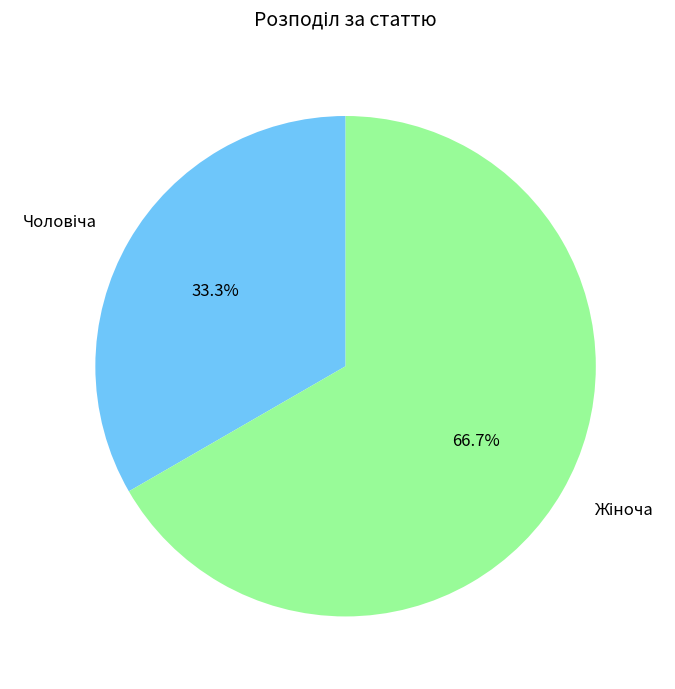

Is there a majority slice in this chart?

Yes